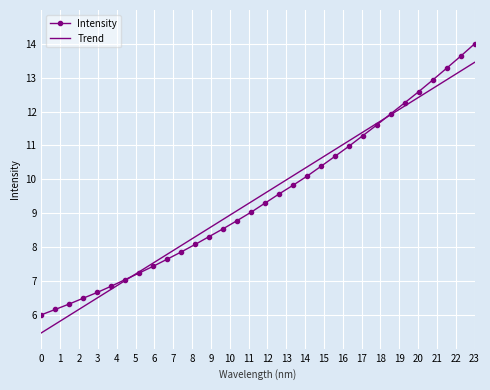

List the series in order of their peak value, highest first.

Intensity, Trend